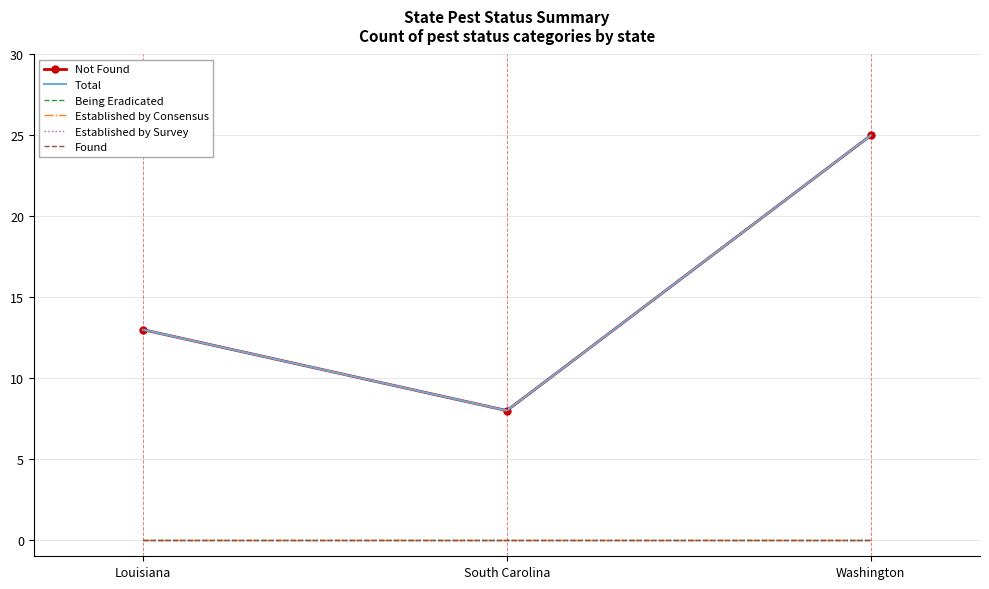

How many lines are shown in the chart?

6